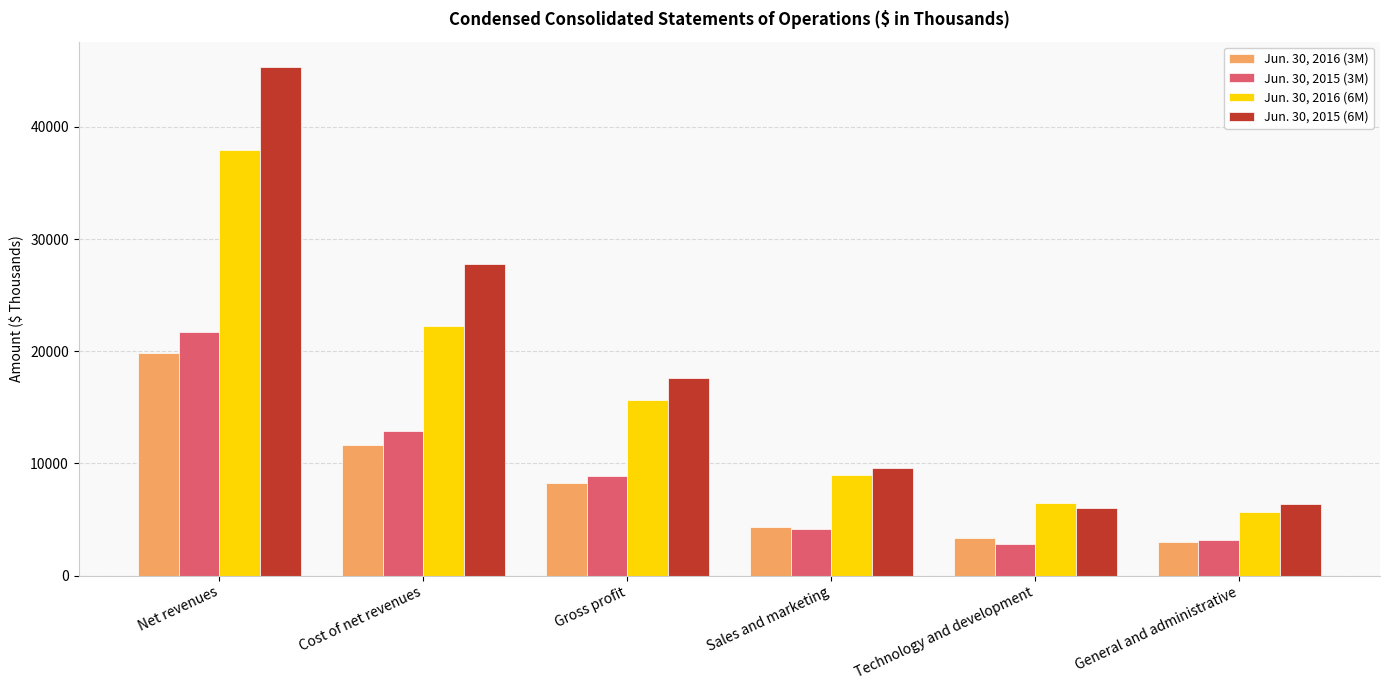

Reading left to right, list all the values displayed in this chart.

Jun. 30, 2016 (3M): 19841	11622	8219	4320	3316	3036
Jun. 30, 2015 (3M): 21764	12876	8888	4195	2792	3194
Jun. 30, 2016 (6M): 37919	22265	15654	8932	6500	5672
Jun. 30, 2015 (6M): 45340	27750	17590	9611	5989	6341